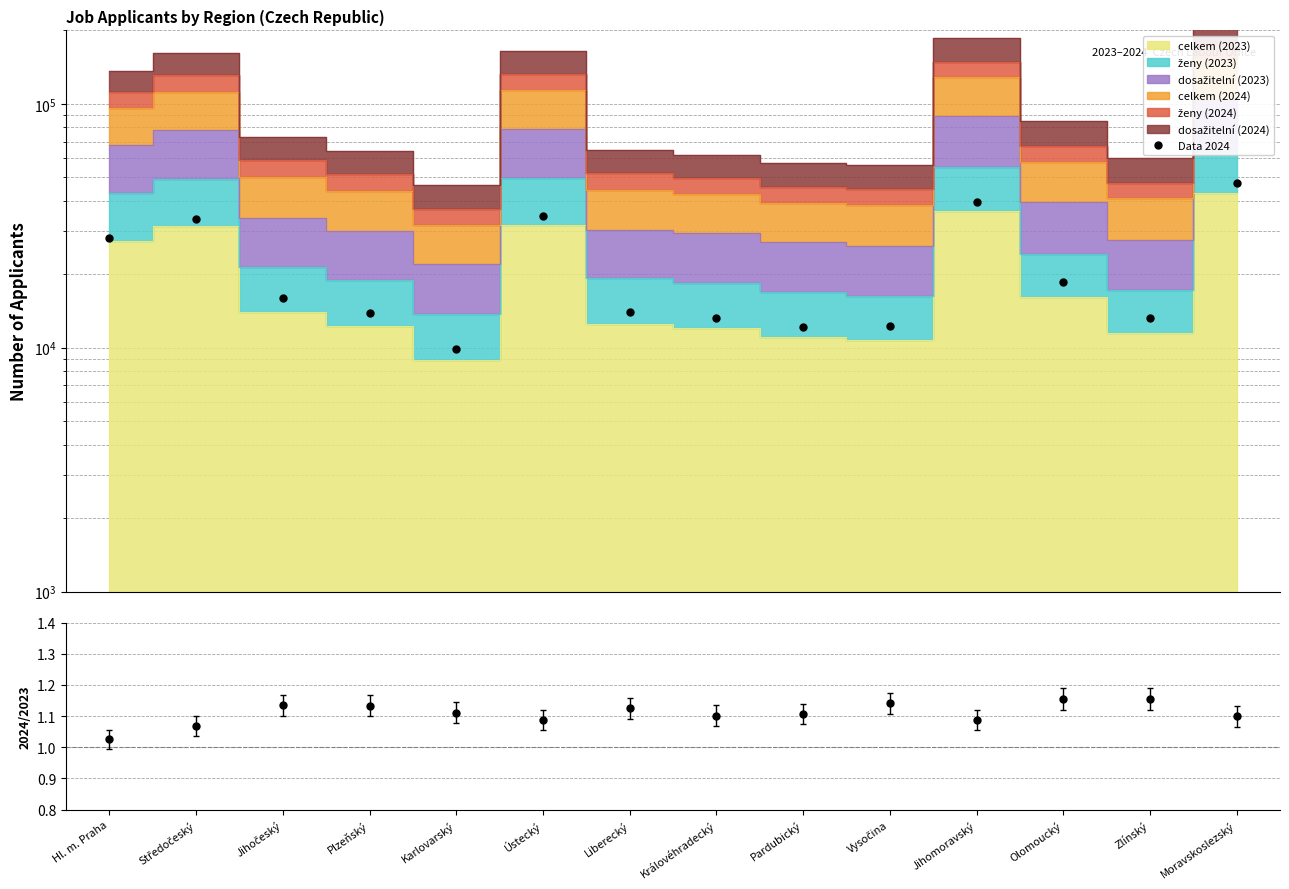

What is the label of the 7th point from the left?

Liberecký